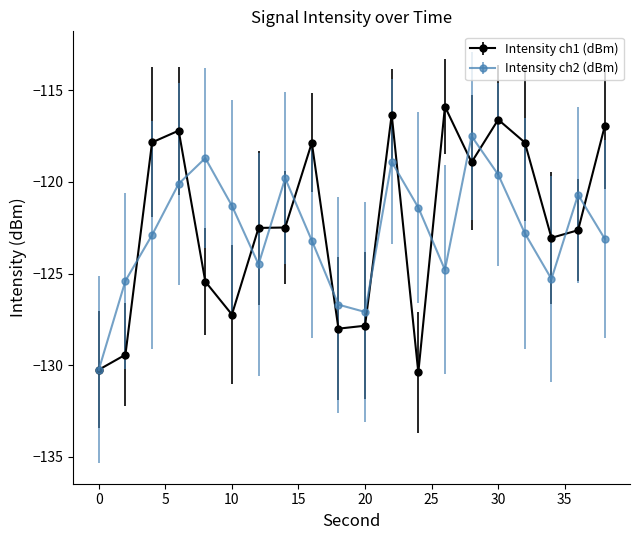

What is the maximum value shown in the chart?

-115.9